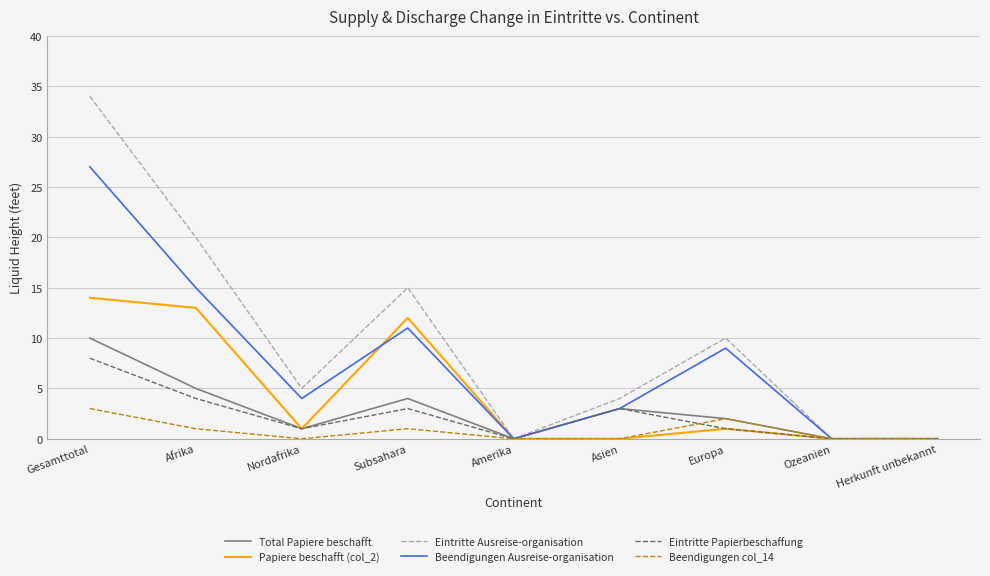

What is the greatest value displayed?

34